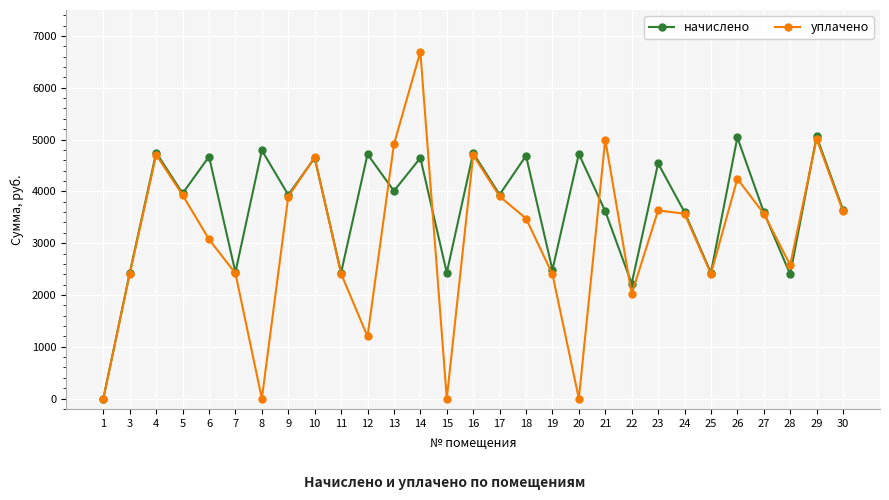

At how many categories does at least one series exceed 3764?

17